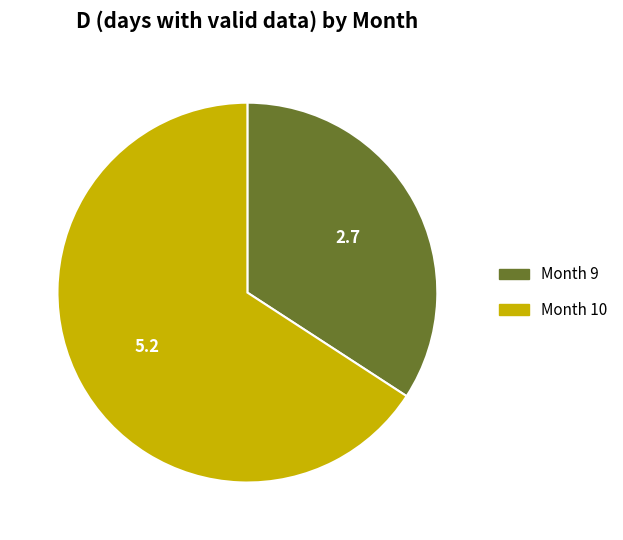

Which category has the biggest portion of the pie?

Month 10